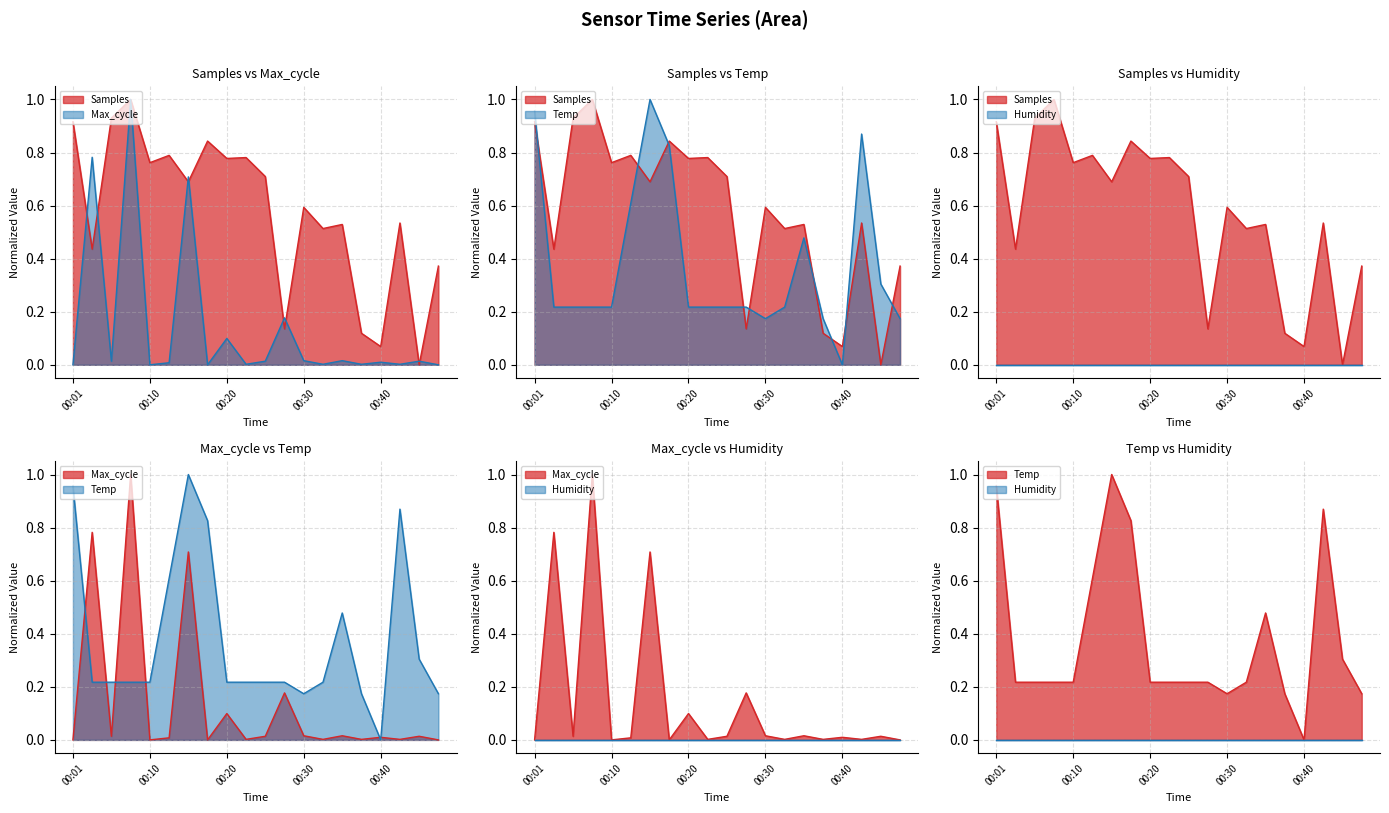

Does the chart display data point markers on the line(s)?

No